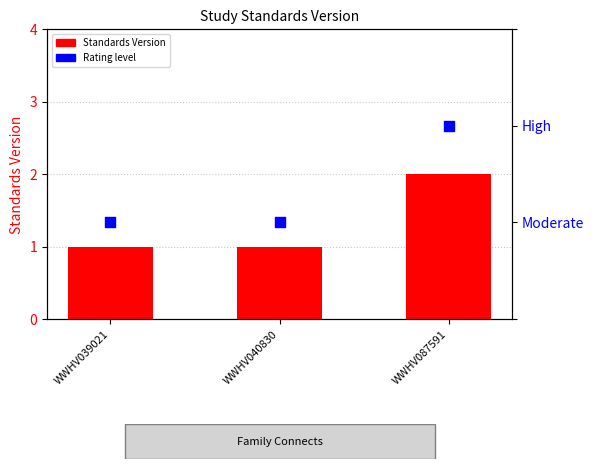

Which series contains the lowest Y value?

Standards Version